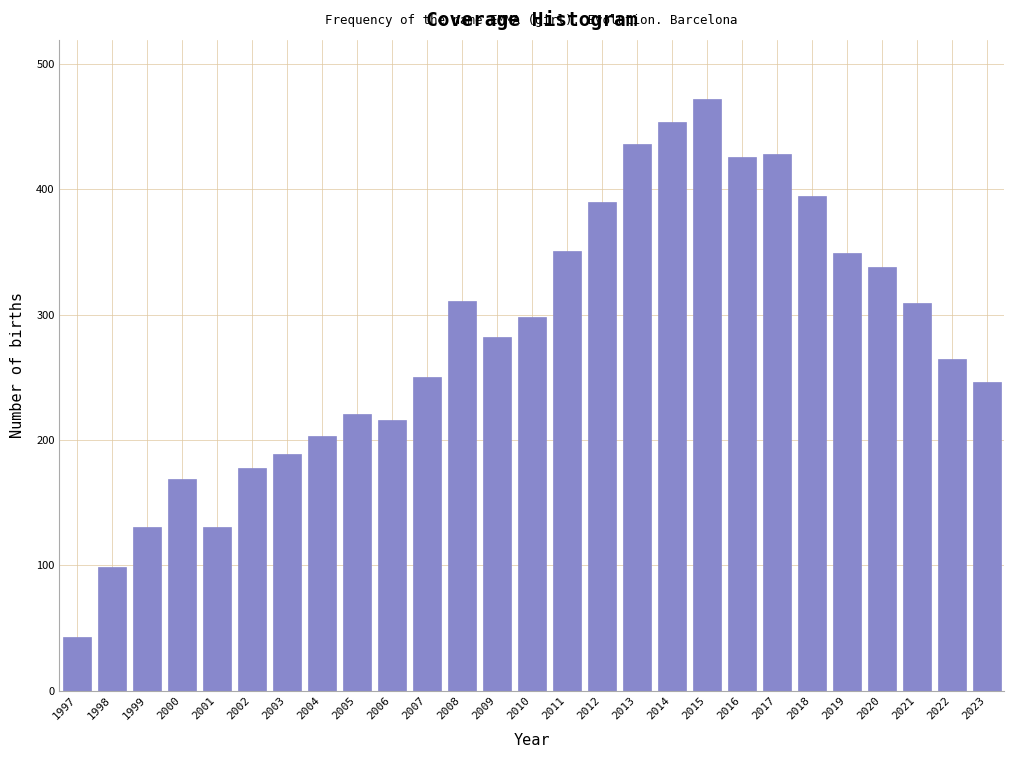

Which label corresponds to the smallest value in the chart?

1997